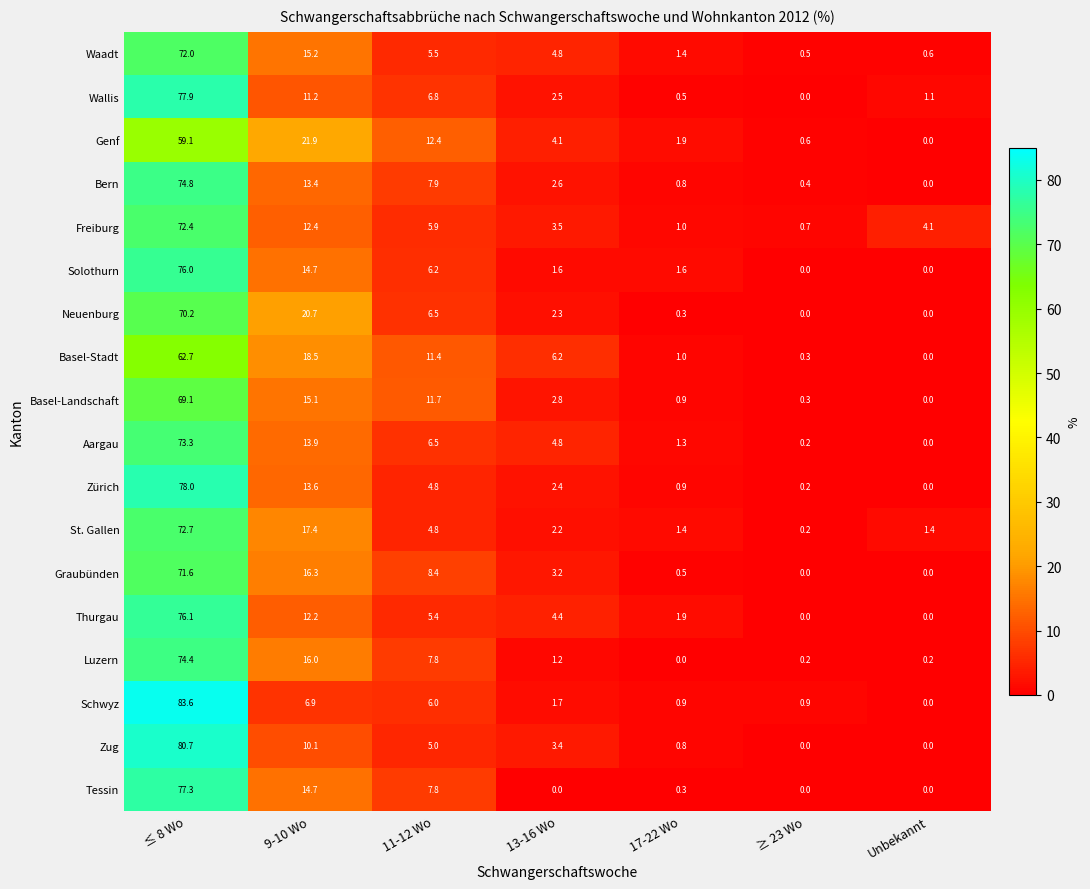

What is the sum of the Basel-Stadt values at ≤ 8 Wo and Unbekannt?

62.7